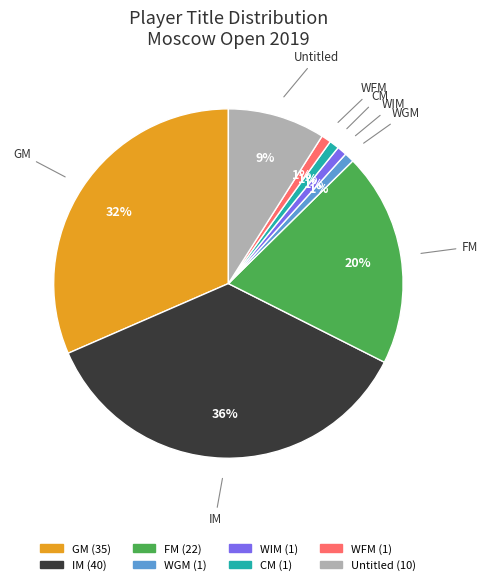

Does any single category account for the majority?

No